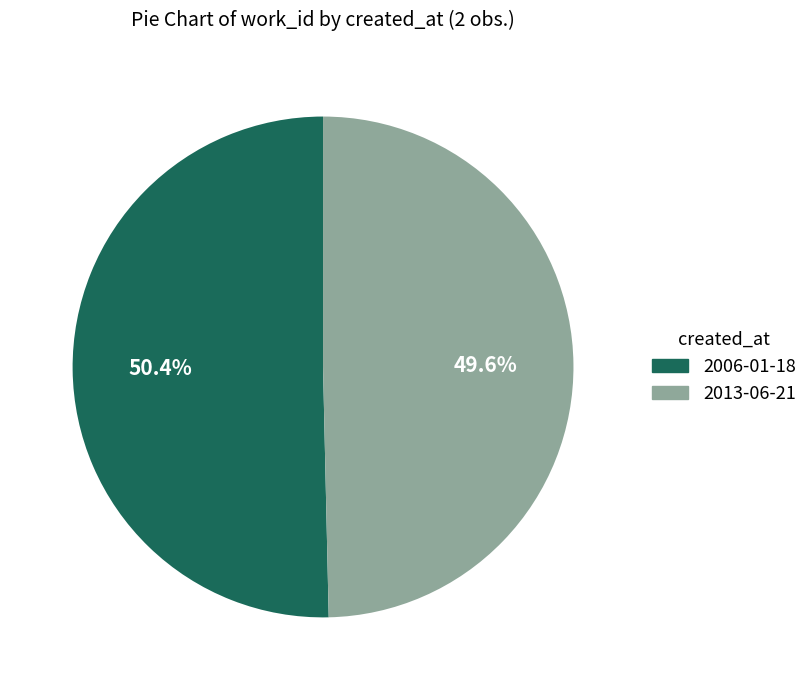

Is there any slice that represents more than half of the pie?

Yes